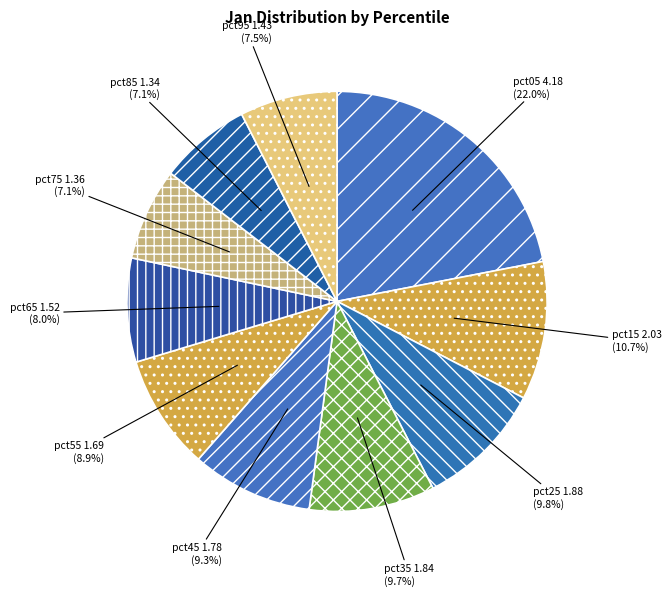

Is there a majority slice in this chart?

No